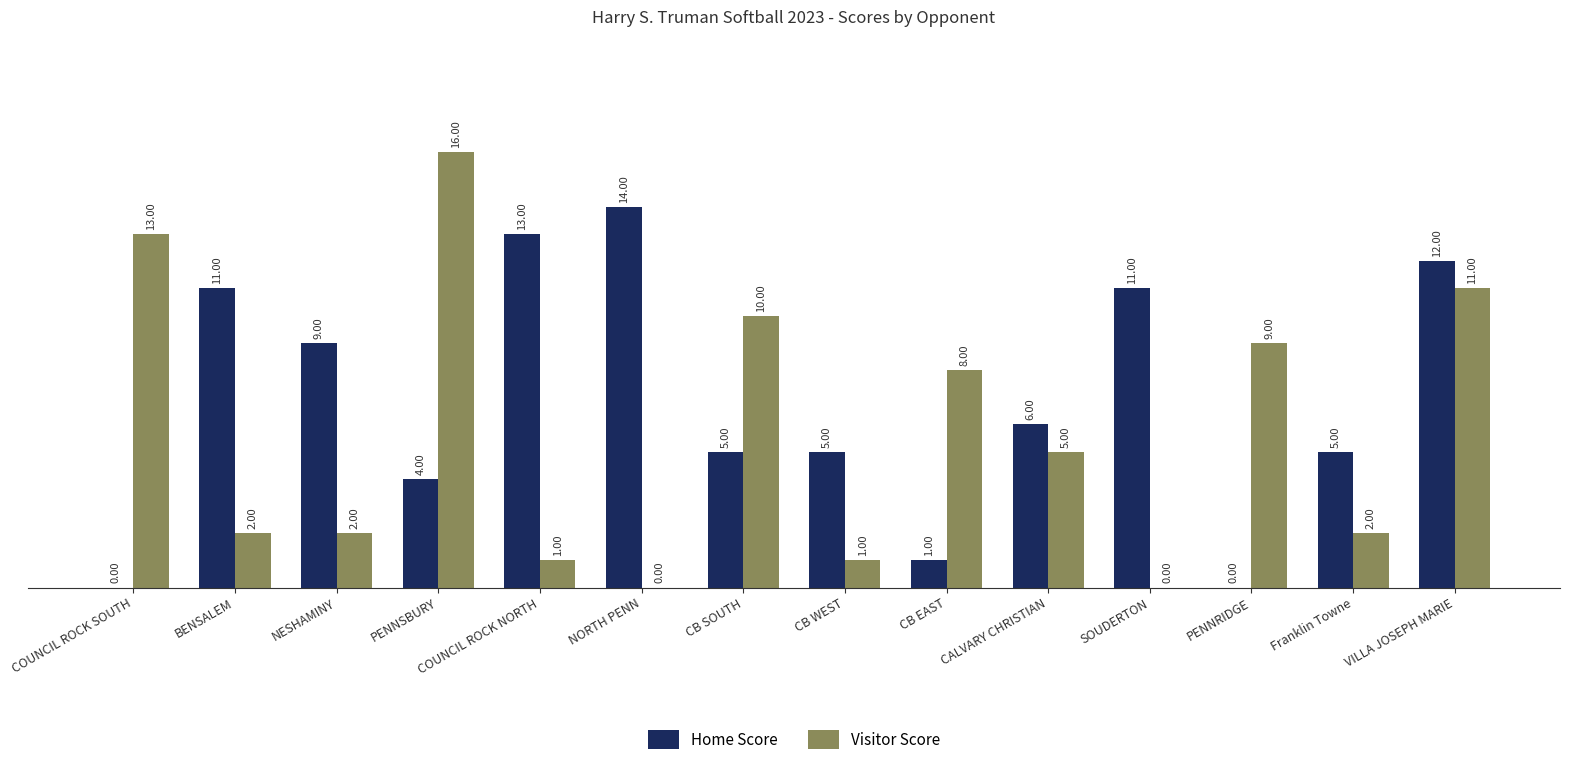

Reading right to left, what are all the values shown in this chart?

Home Score: 12	5	0	11	6	1	5	5	14	13	4	9	11	0
Visitor Score: 11	2	9	0	5	8	1	10	0	1	16	2	2	13